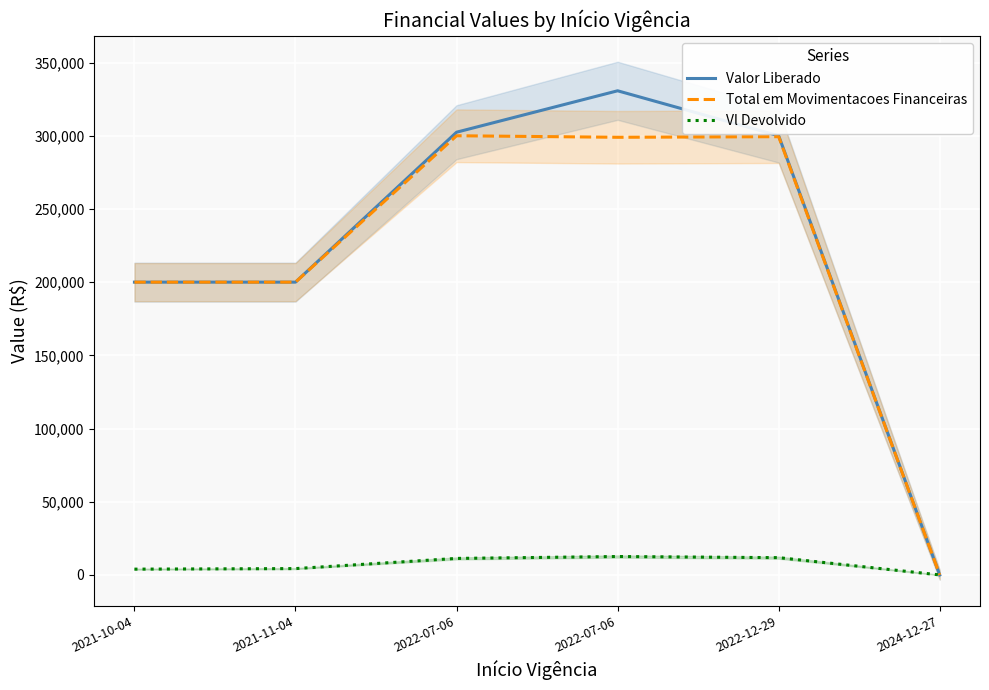

Does the chart display data point markers on the line(s)?

No